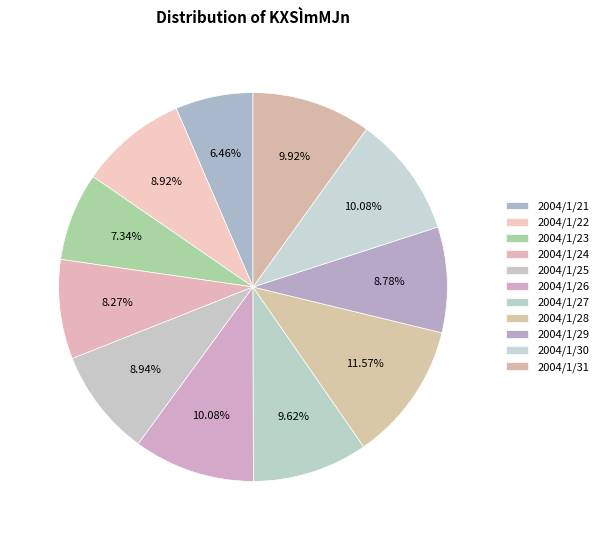

How many segments does this pie chart have?

11